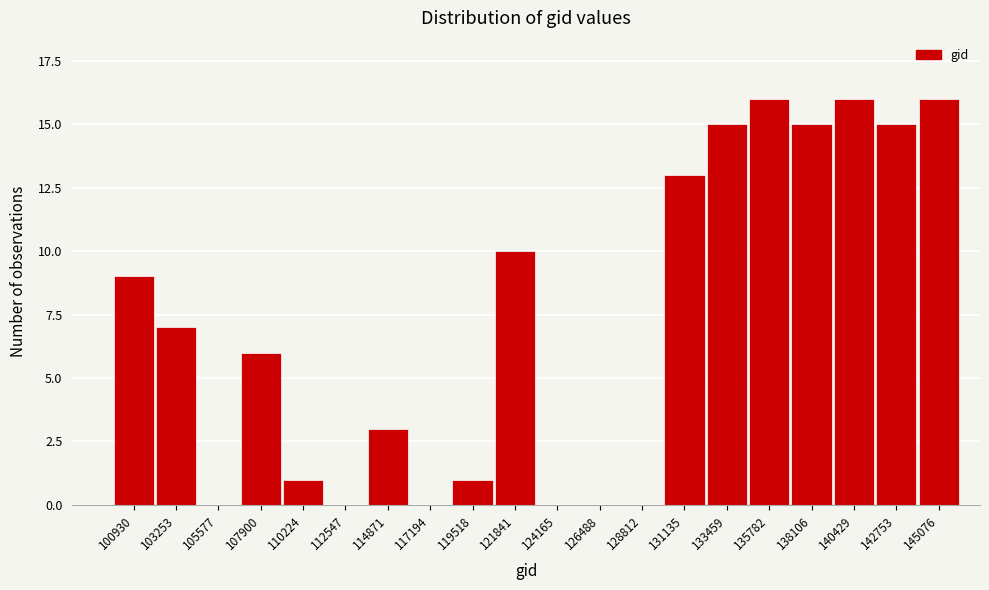

Reading left to right, what are all the values shown in this chart?

100930=9	103253=7	105577=0	107900=6	110224=1	112547=0	114871=3	117194=0	119518=1	121841=10	124165=0	126488=0	128812=0	131135=13	133459=15	135782=16	138106=15	140429=16	142753=15	145076=16